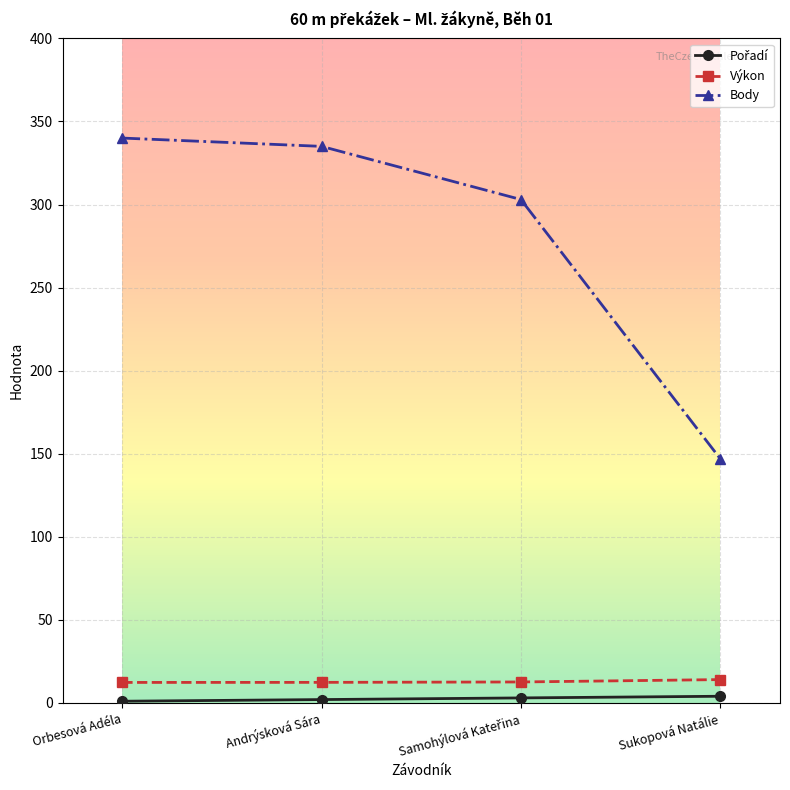

Which series changed the most between Orbesová Adéla and Sukopová Natálie?

Body